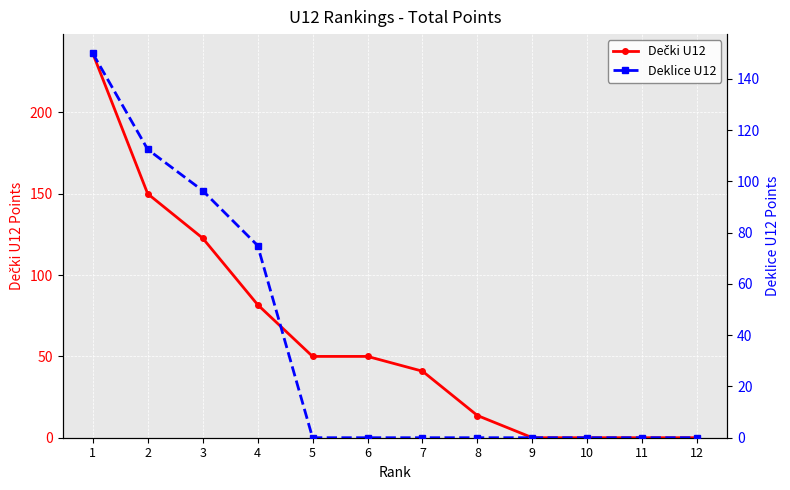

Which label corresponds to the smallest value in the chart?

9